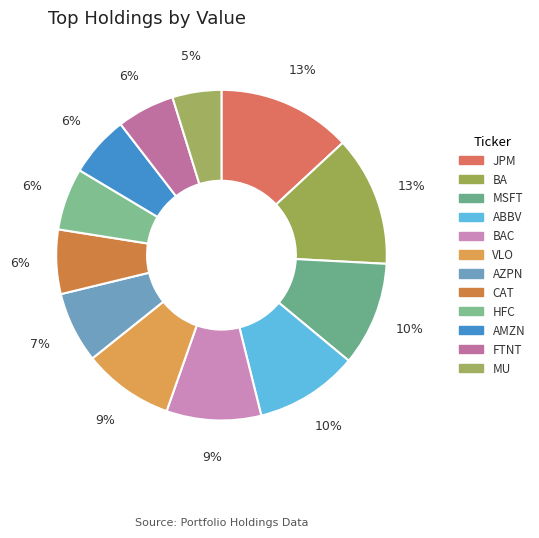

To the nearest percent, what percentage of the pie is CAT?

6%